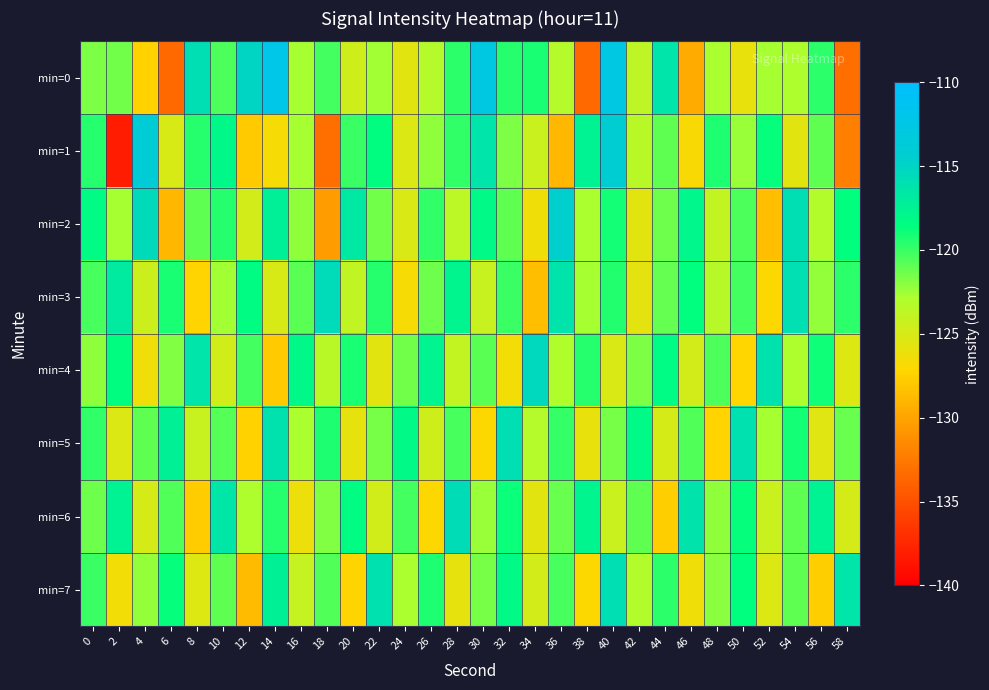

Which category has the highest value across all series?

14